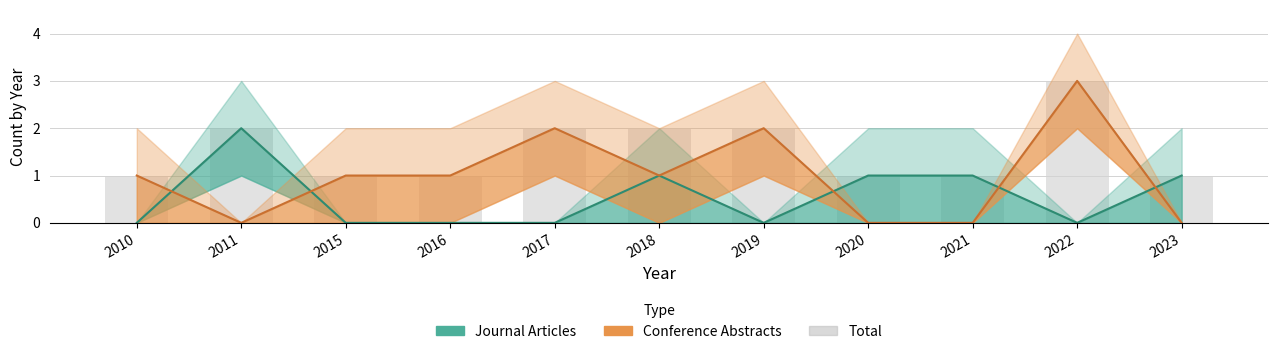

Reading left to right, transcribe all the data shown in this chart.

Journal Articles: 2010=0	2011=2	2015=0	2016=0	2017=0	2018=1	2019=0	2020=1	2021=1	2022=0	2023=1
Conference Abstracts: 2010=1	2011=0	2015=1	2016=1	2017=2	2018=1	2019=2	2020=0	2021=0	2022=3	2023=0
Total: 2010=1	2011=2	2015=1	2016=1	2017=2	2018=2	2019=2	2020=1	2021=1	2022=3	2023=1